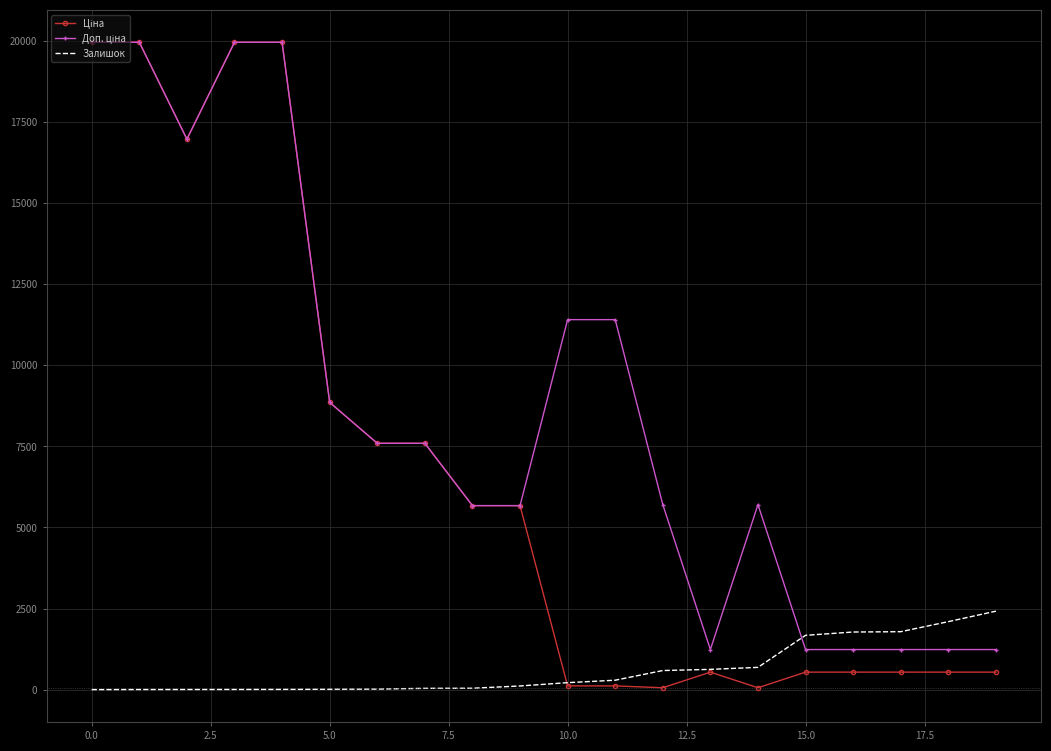

What is the maximum value for Залишок?

2419.0